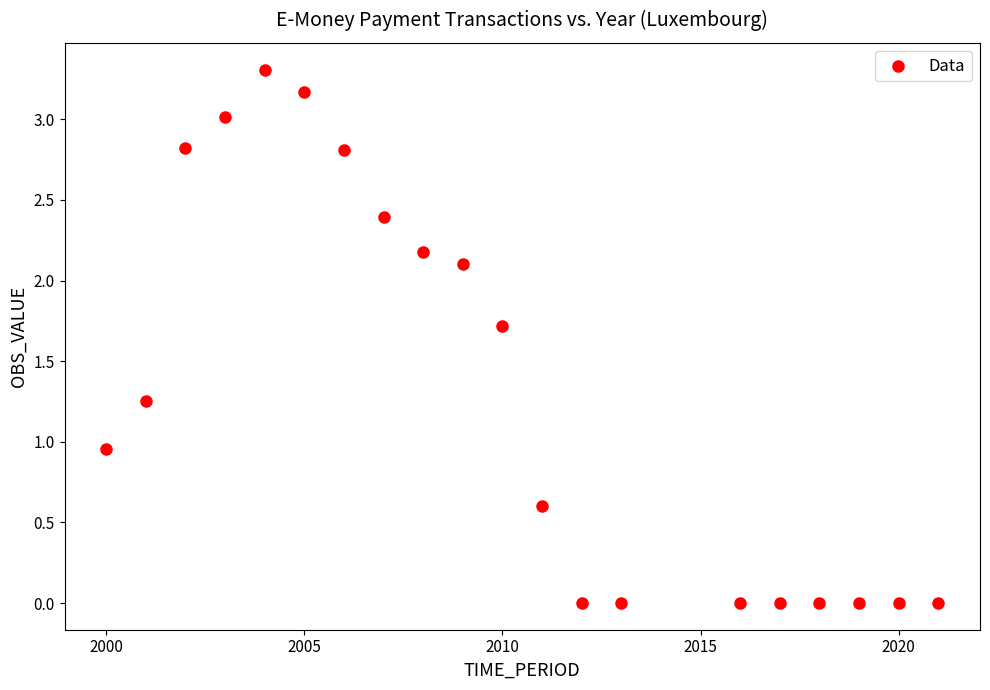

What is the range of X values (max minus min)?

21.0